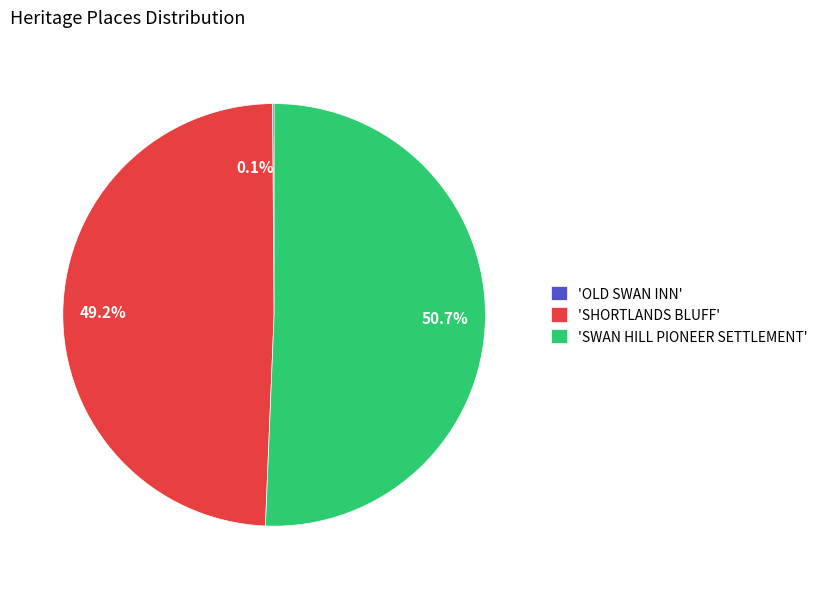

Does any single category account for the majority?

Yes